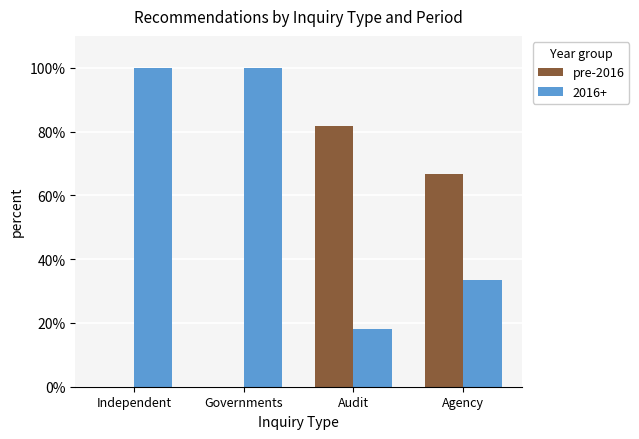

How many data points does each series have?

4